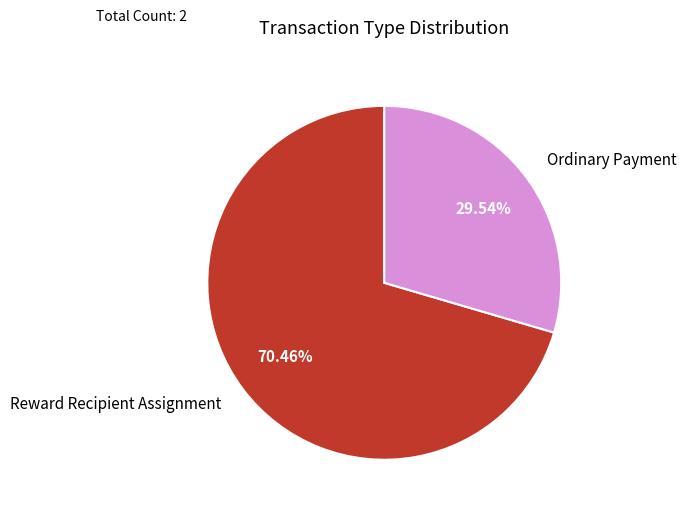

Does any single category account for the majority?

Yes